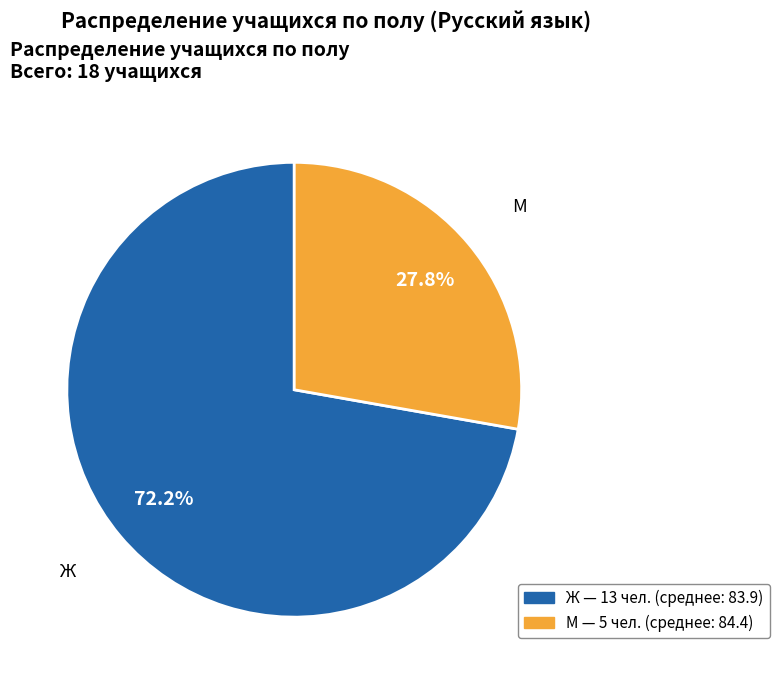

Rank the categories by value from lowest to highest.

М, Ж